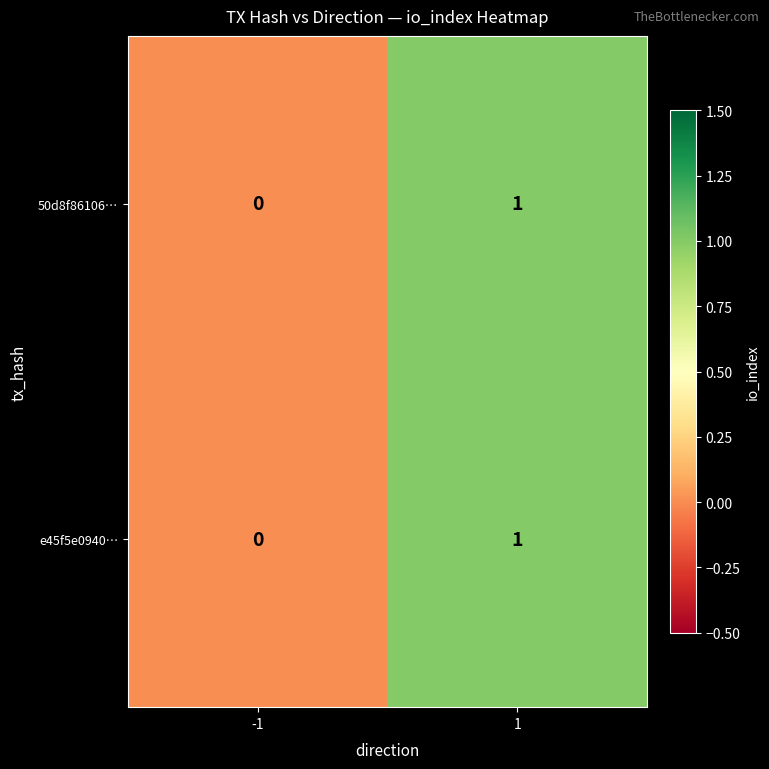

Reading left to right, extract all data points from this chart.

50d8f86106…: -1=0	1=1
e45f5e0940…: -1=0	1=1